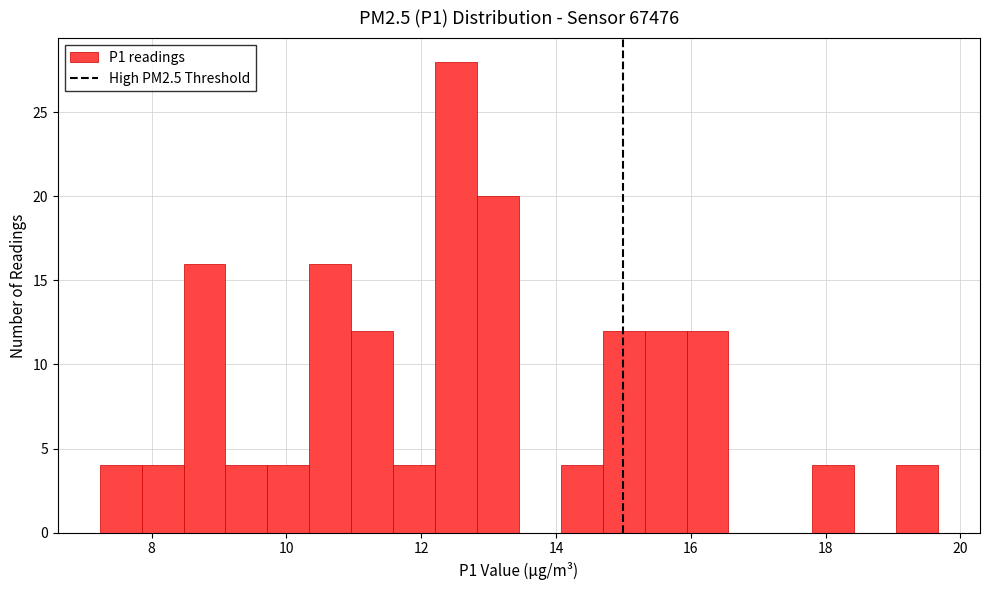

Around what value on the x-axis is the tallest bar? Give the approximate position of its centre, as read against the axis.

12.6